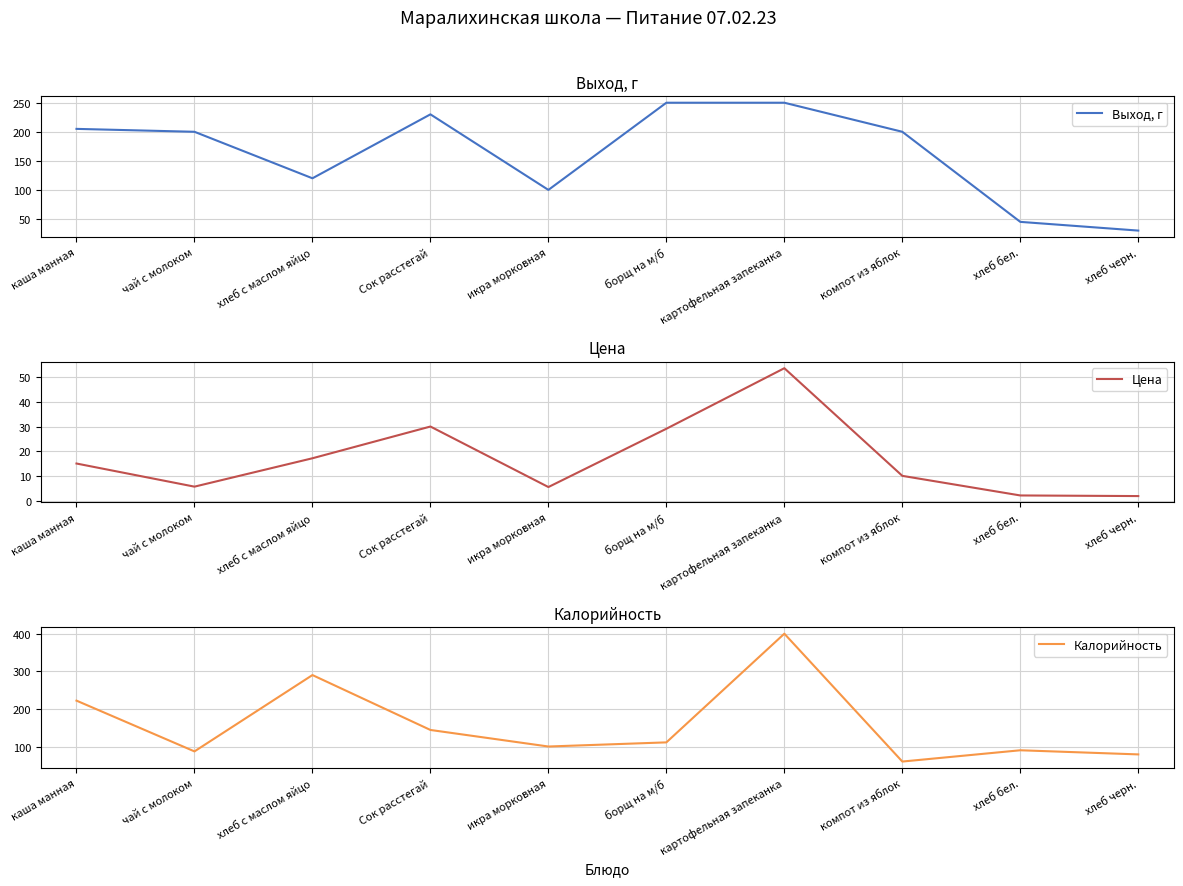

What is the average value of the Калорийность series?

158